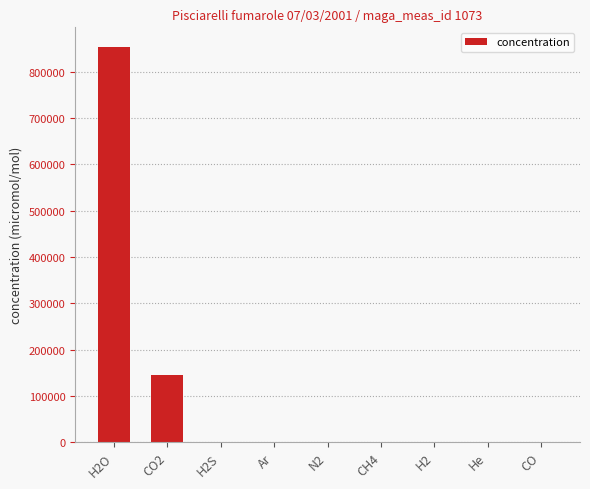

Which category has the highest value across all series?

H2O